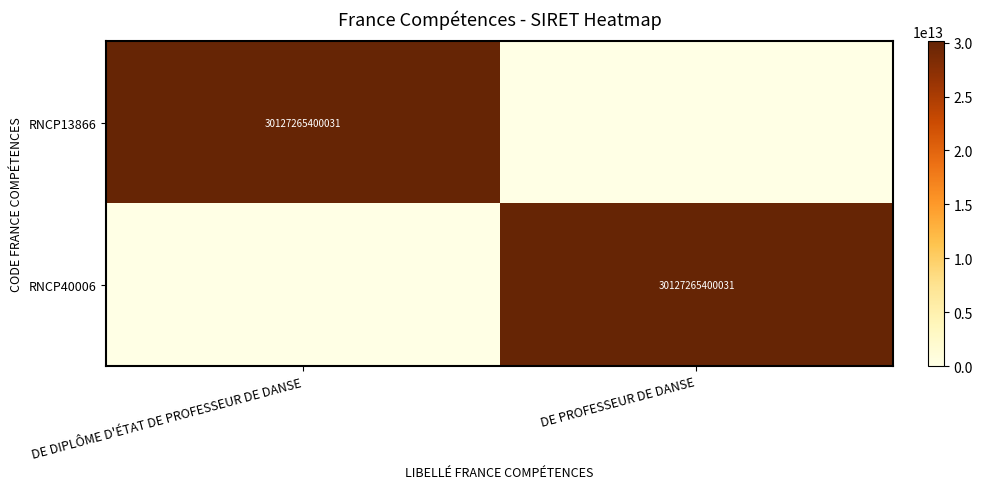

Which label corresponds to the smallest value in the chart?

DE PROFESSEUR DE DANSE